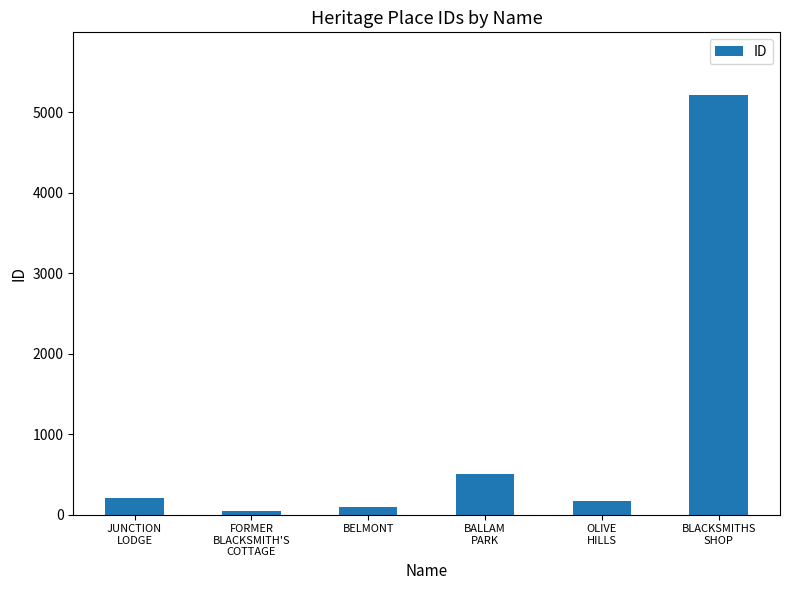

Reading left to right, extract all data points from this chart.

JUNCTION
LODGE=205	FORMER
BLACKSMITH'S
COTTAGE=49	BELMONT=95	BALLAM
PARK=508	OLIVE
HILLS=166	BLACKSMITHS
SHOP=5209